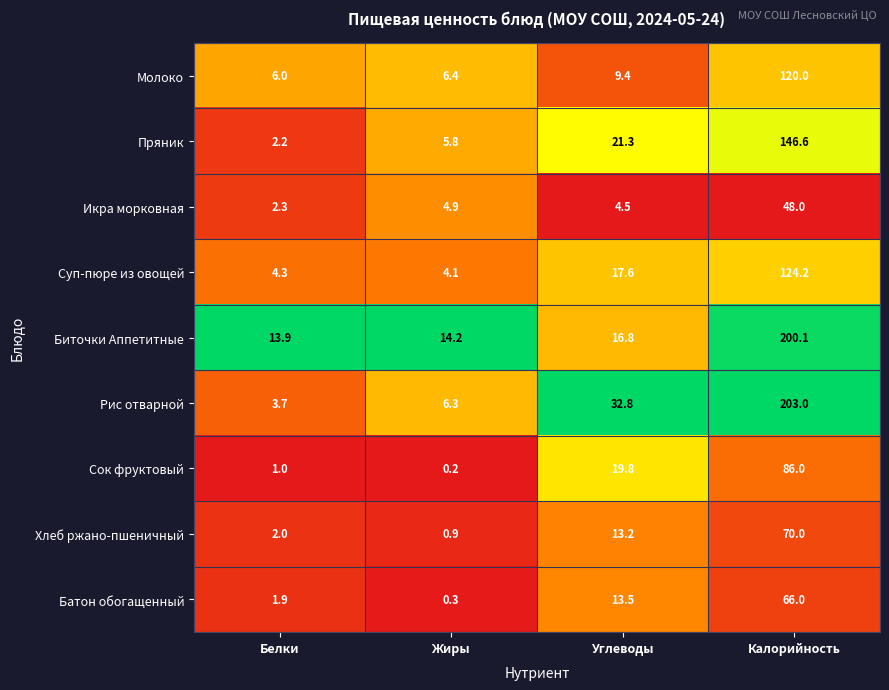

What is the total value across all series at Калорийность?

1063.9